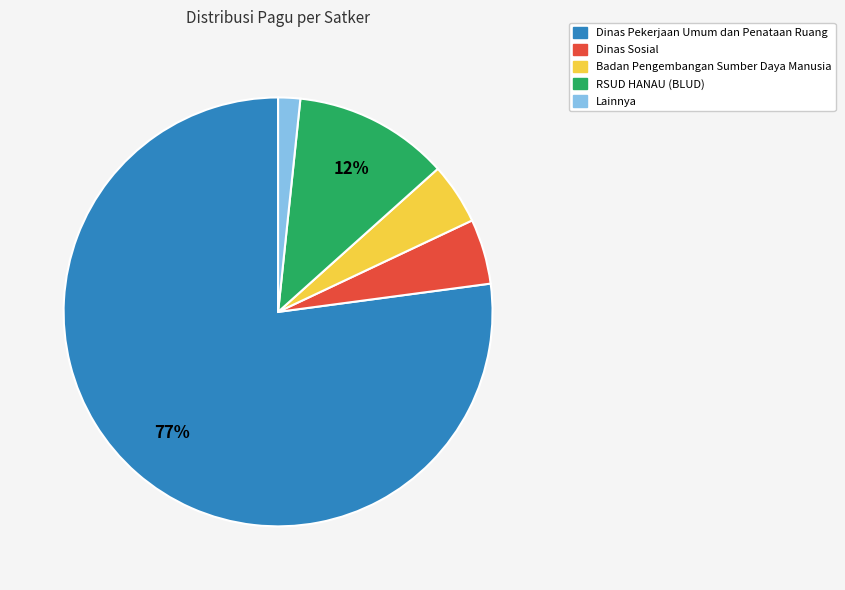

What is the smallest slice in the pie chart?

Lainnya